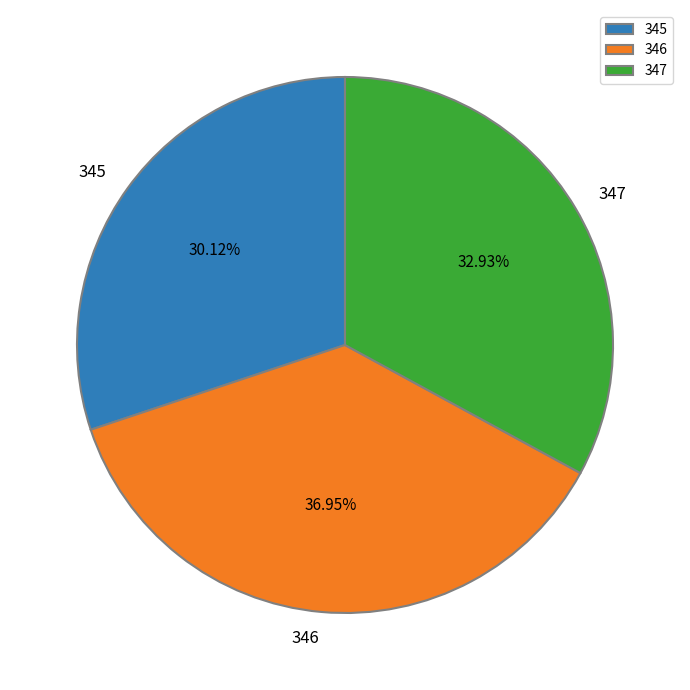

To the nearest percent, what is the difference between the 346 and 347 slice percentages?

4%